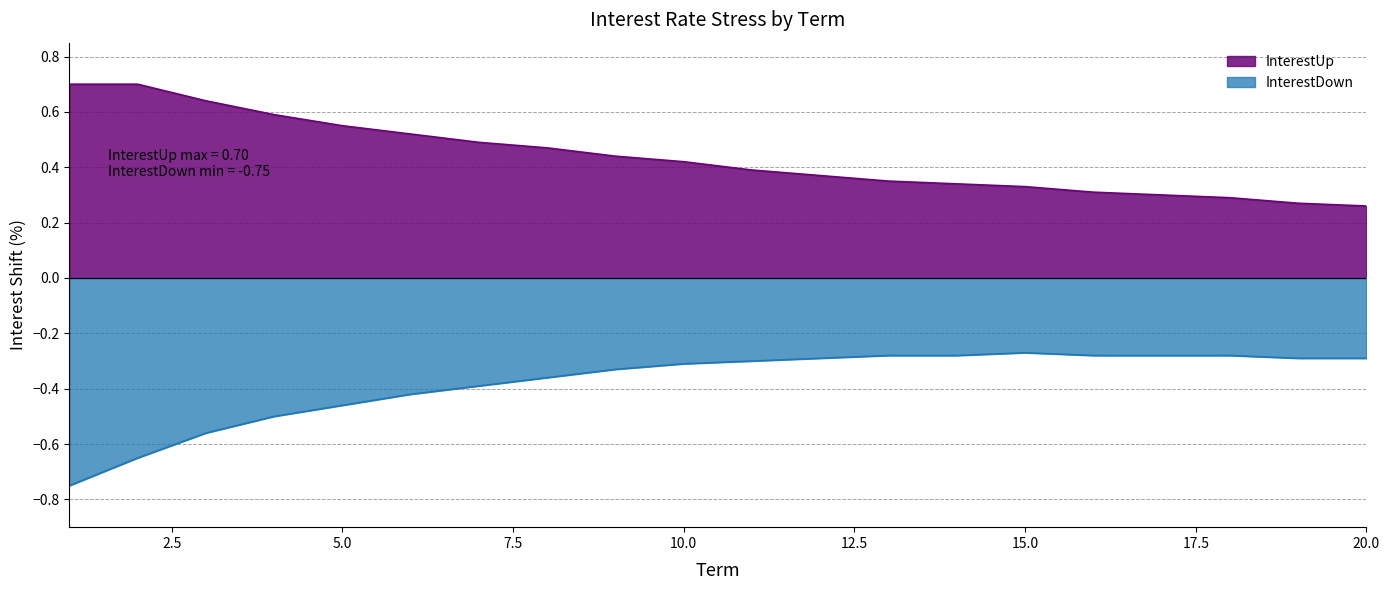

True or false: InterestDown has a value of -0.3 at 9.

True